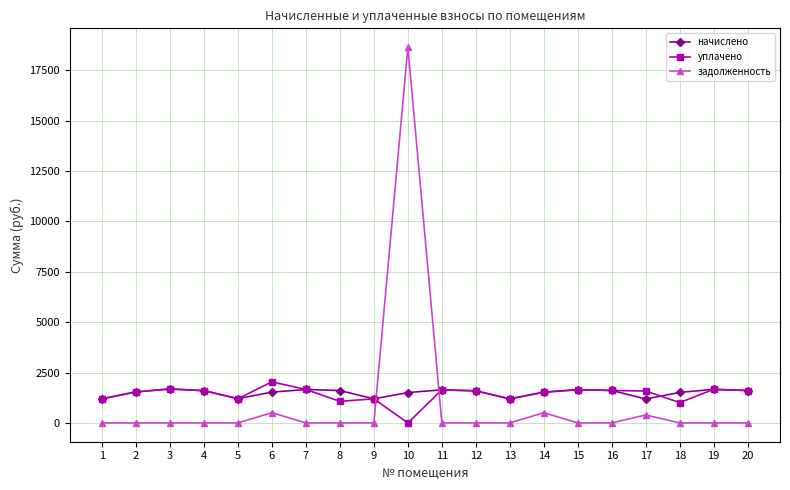

True or false: задолженность and начислено cross at least once.

True